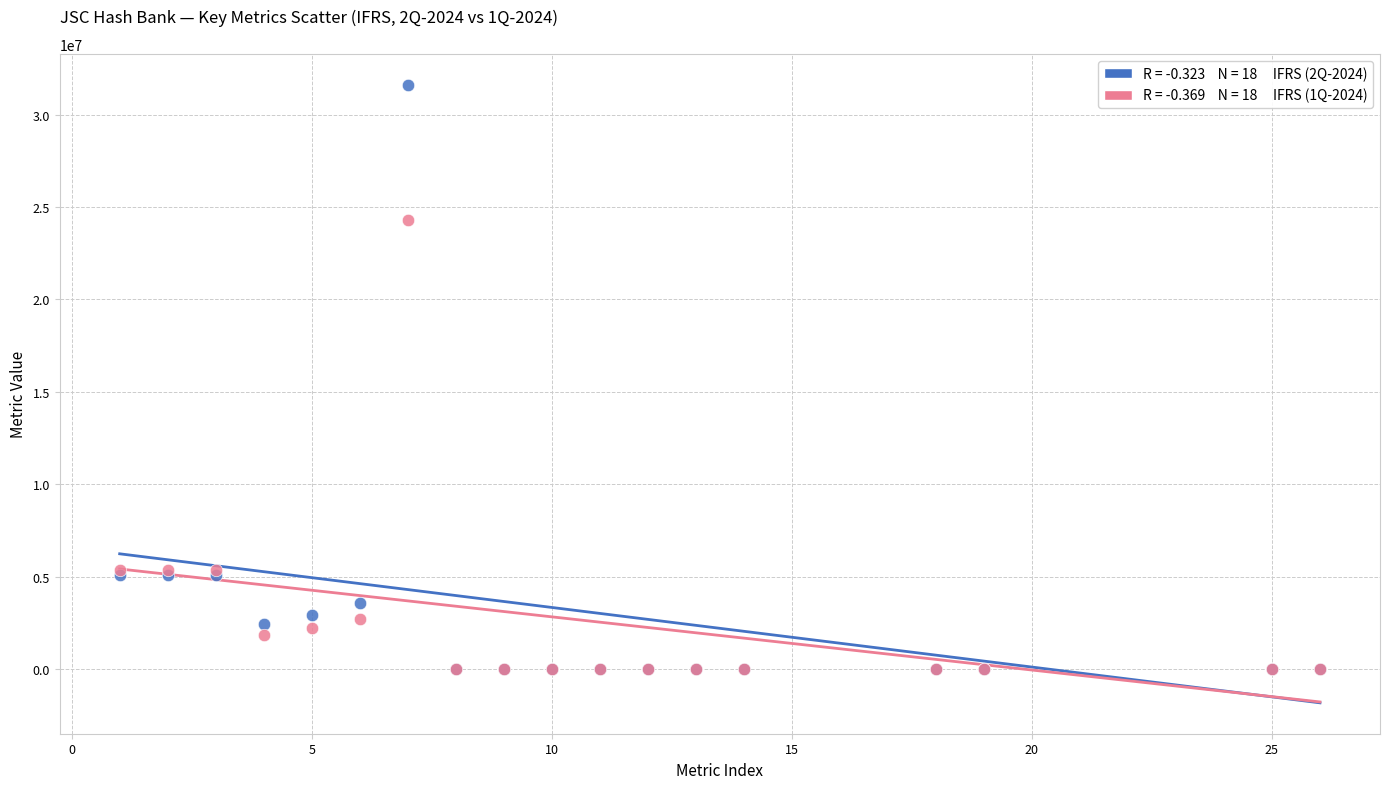

Across all series, what Y value is closest to 15801501?

24282376.8